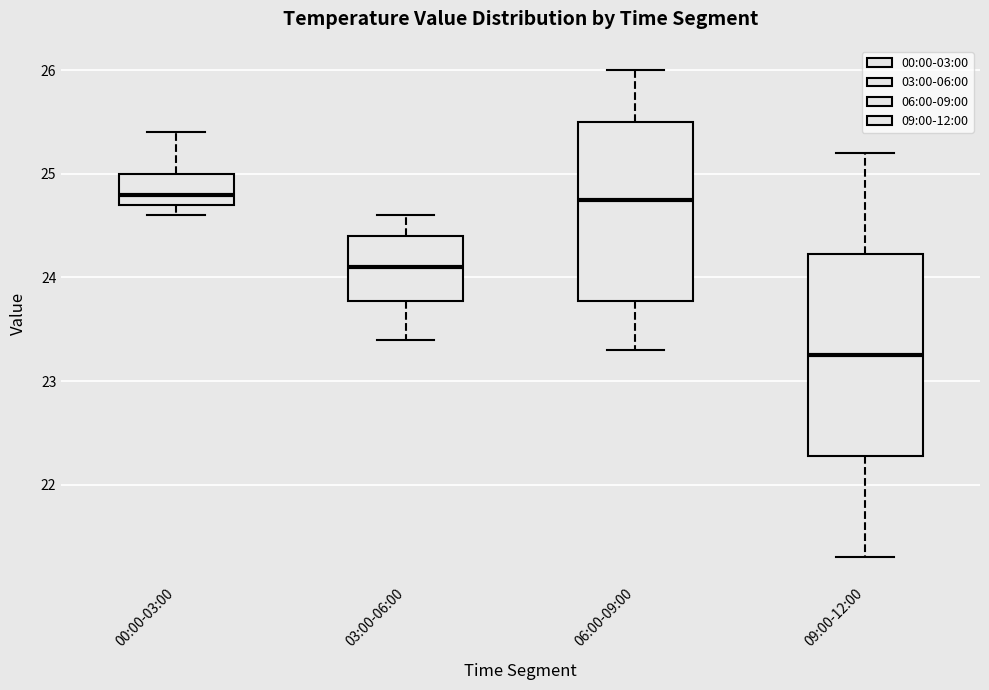

Reading left to right, transcribe this box plot: for each box, give where its median line is, the range the box spans, and where its two whiskers end, as read against the y-axis. The values are not printed on the chart, so give them approximately, as read against the axis.

00:00-03:00: median 24.8, box 24.7 to 25.0, whiskers 24.6 to 25.4
03:00-06:00: median 24.1, box 23.8 to 24.4, whiskers 23.4 to 24.6
06:00-09:00: median 24.8, box 23.8 to 25.5, whiskers 23.3 to 26.0
09:00-12:00: median 23.3, box 22.3 to 24.2, whiskers 21.3 to 25.2